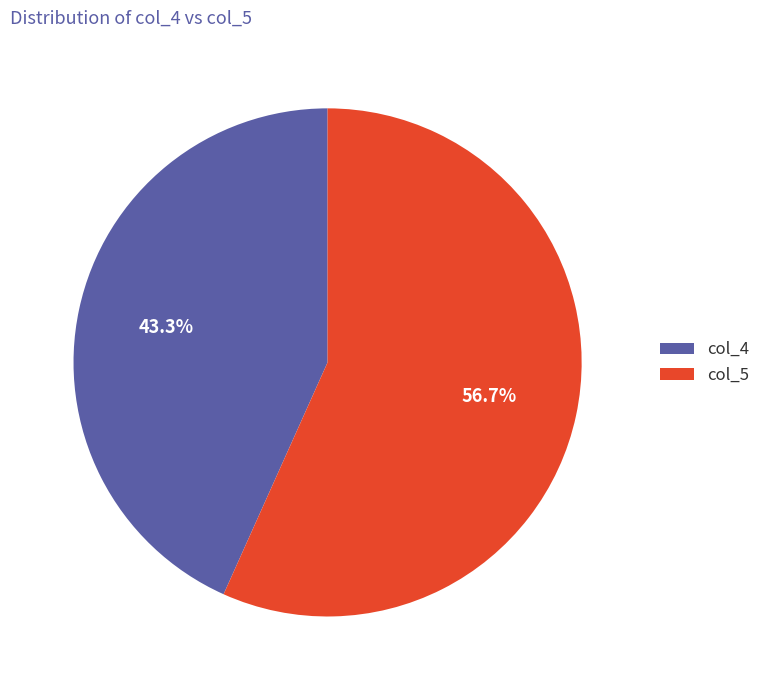

Which slice is the largest?

col_5